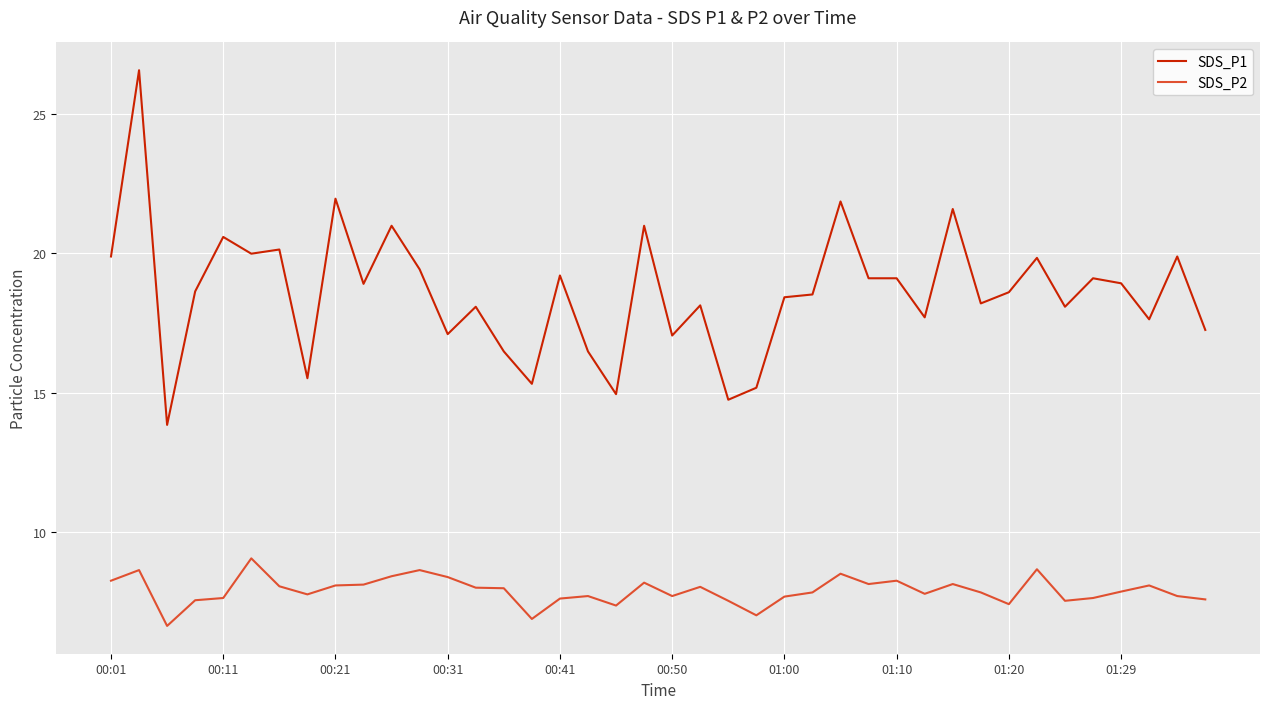

What is the smallest value displayed?

6.7